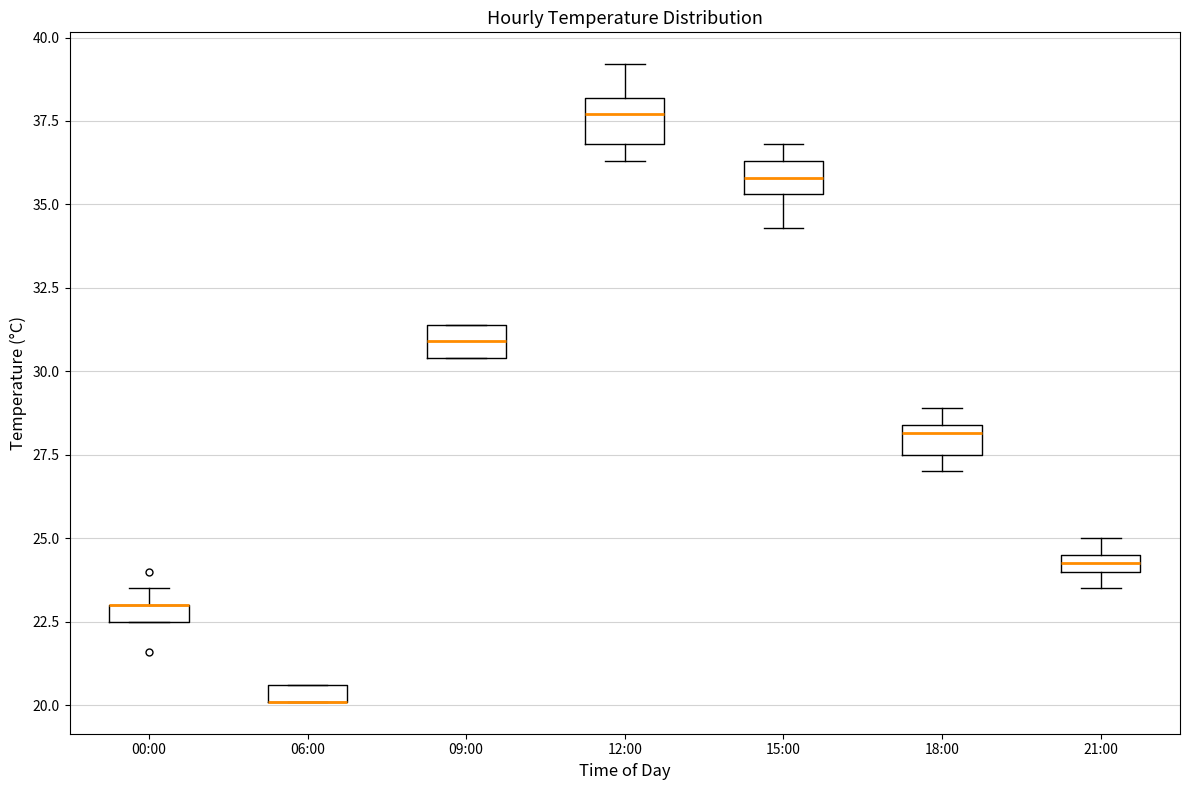

Where is the lower edge of the box for 21:00 on the y-axis? The values are not printed on the chart, so give them approximately, as read against the axis.

24.0